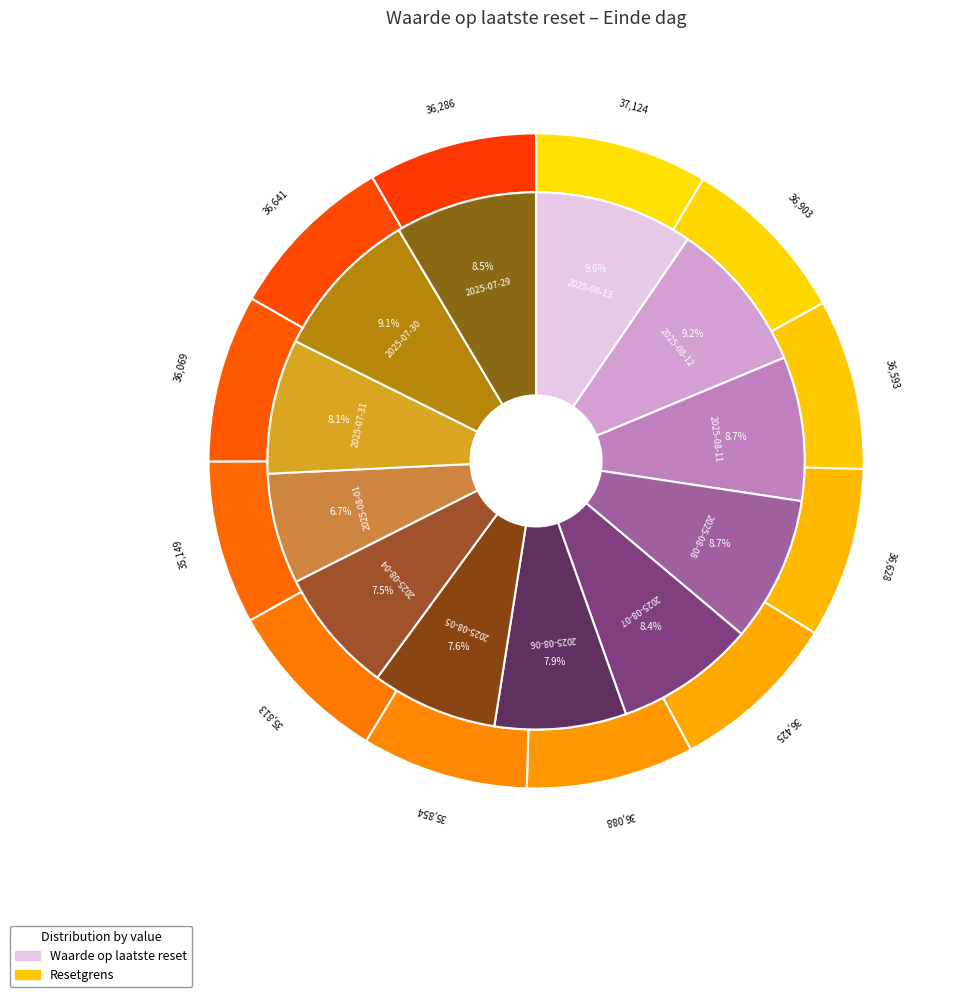

To the nearest percent, what portion does 2025-08-08 represent?

9%